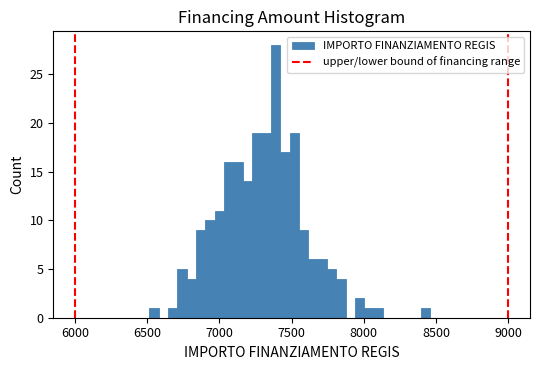

Read against the x-axis, roughly where is the centre of the tallest bar?

7400